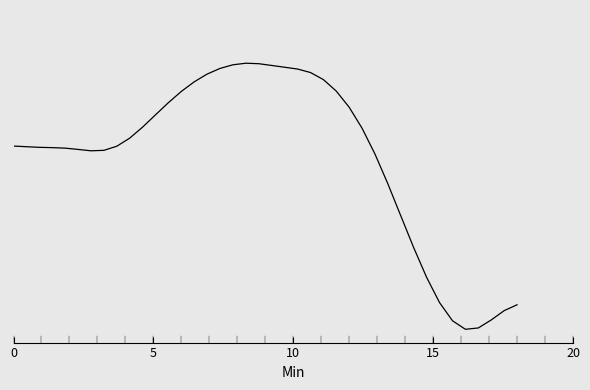

Is this an area chart (filled region under the line)?

No